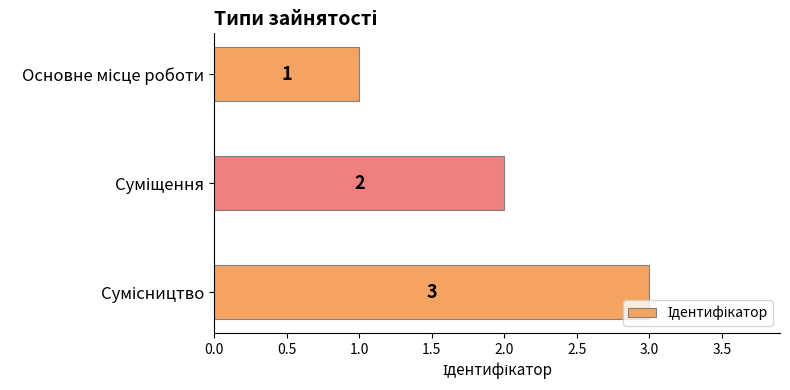

How many values are between 1 and 3?

3